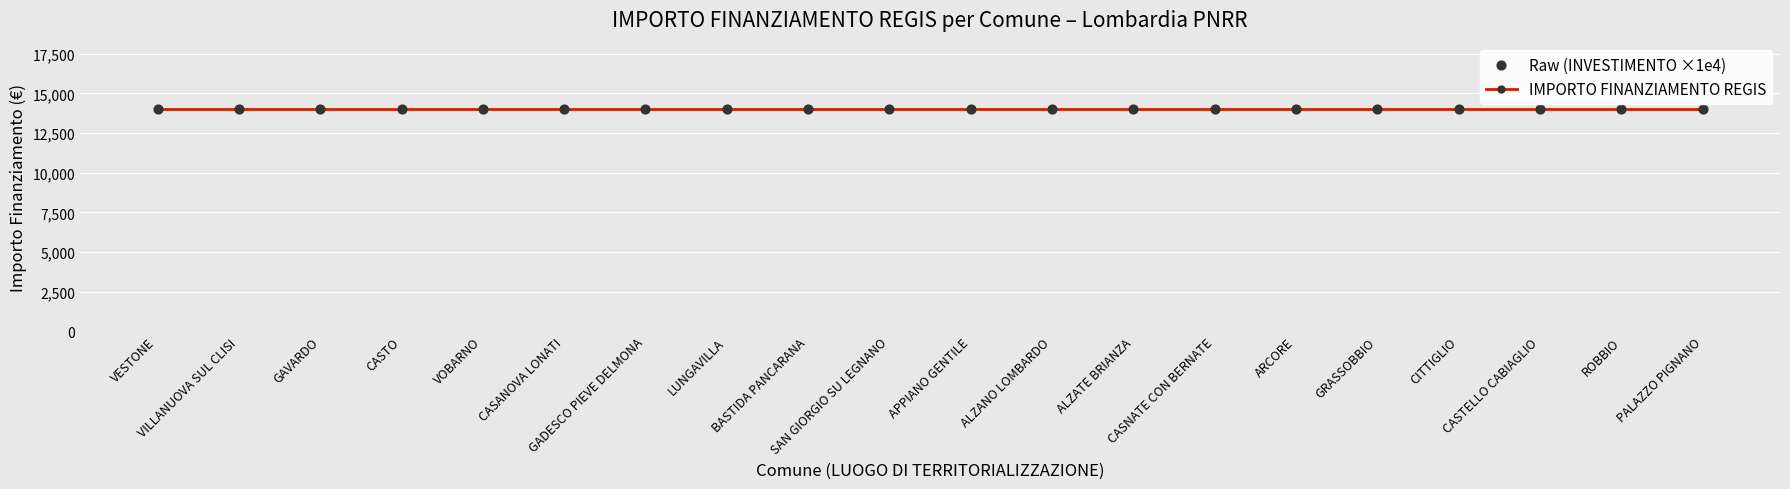

Which series contains the highest Y value?

IMPORTO FINANZIAMENTO REGIS